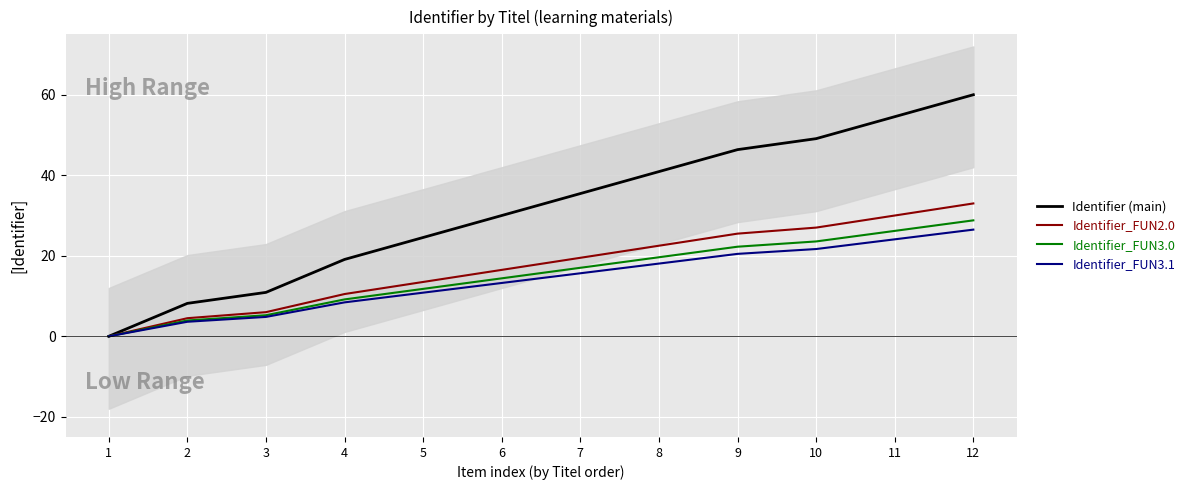

True or false: Identifier (main) and Identifier_FUN3.1 cross at least once.

False